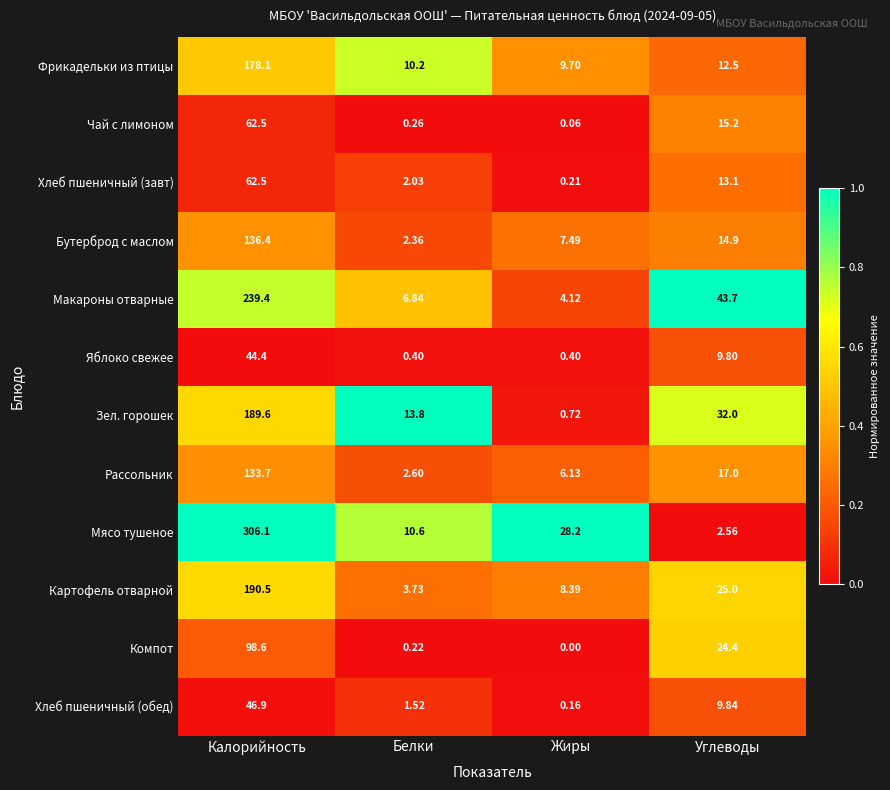

Where is Хлеб пшеничный (завт) nearest to the value 31?

Углеводы